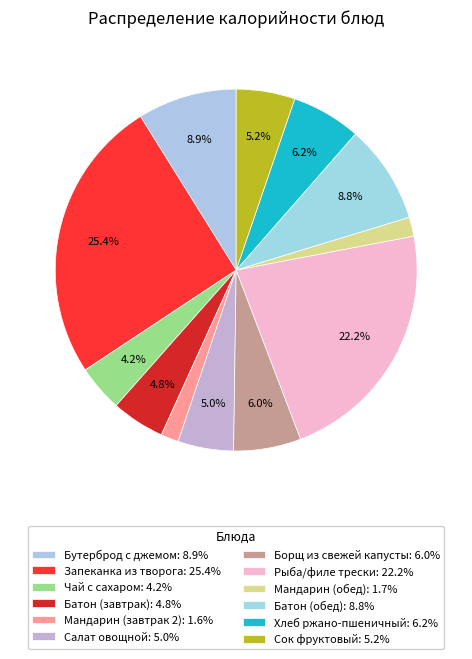

How many segments does this pie chart have?

12